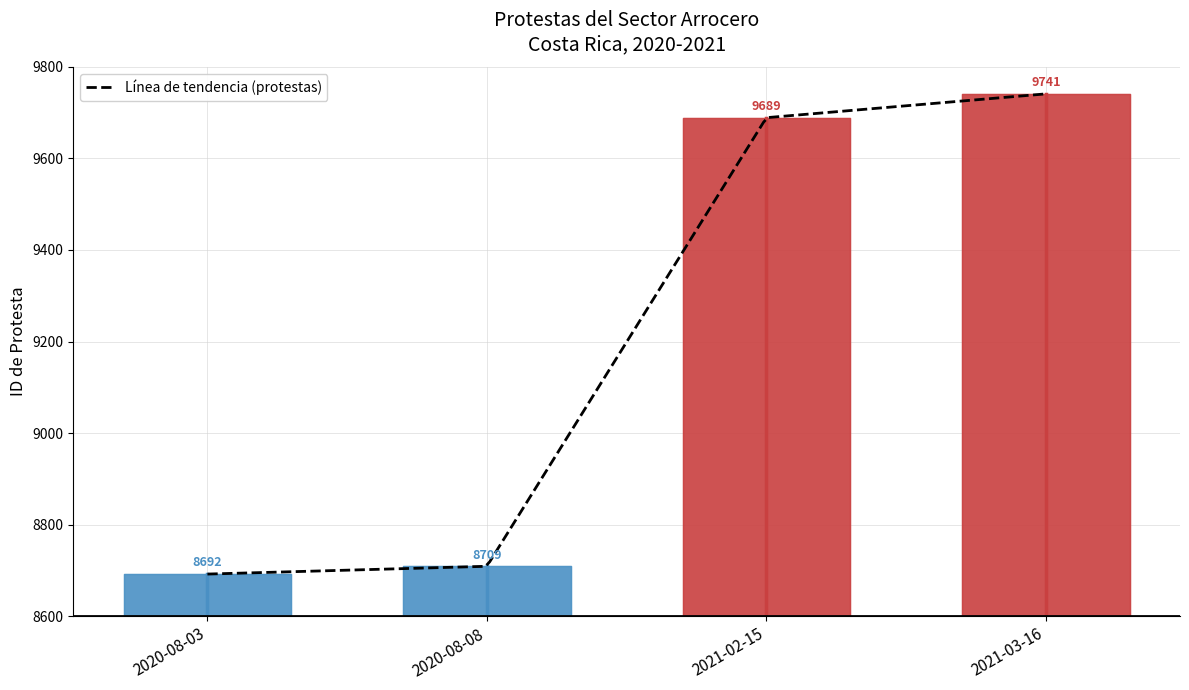

What is the difference between the maximum and minimum values?

1049.0